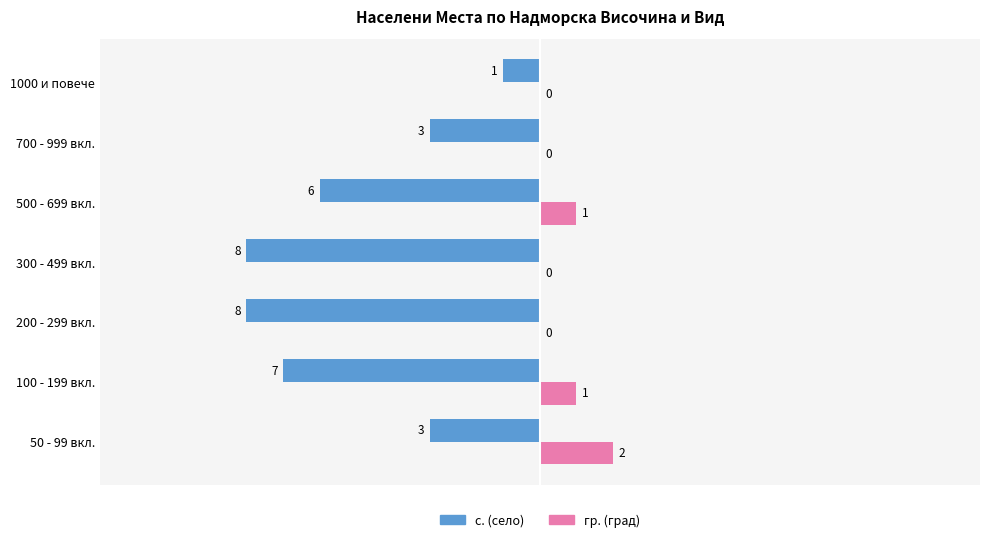

Which series changed the most between 200 - 299 вкл. and 500 - 699 вкл.?

с. (село)